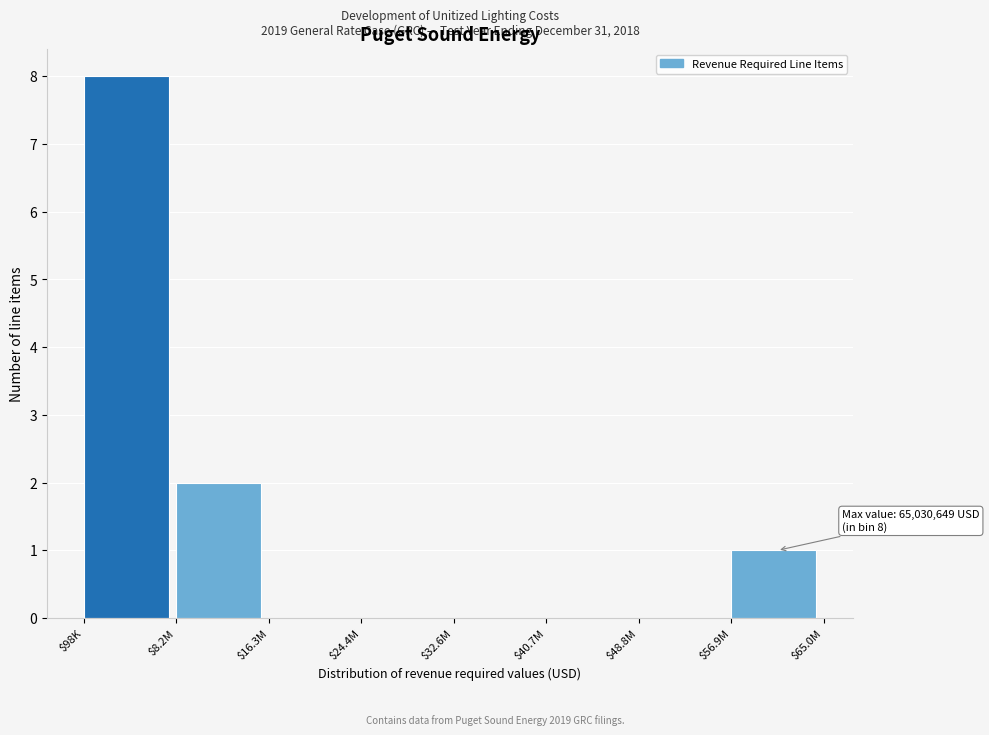

True or false: the data shows -5 at $40.7M.

False